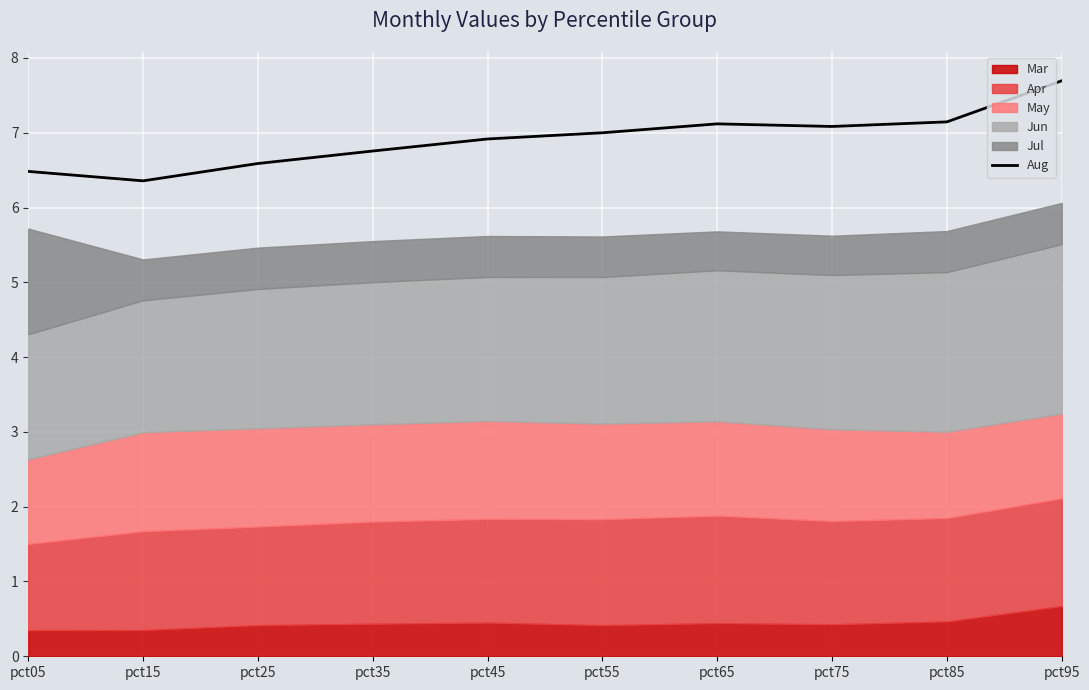

True or false: there are more than 0 points higher than both neighbors.

True